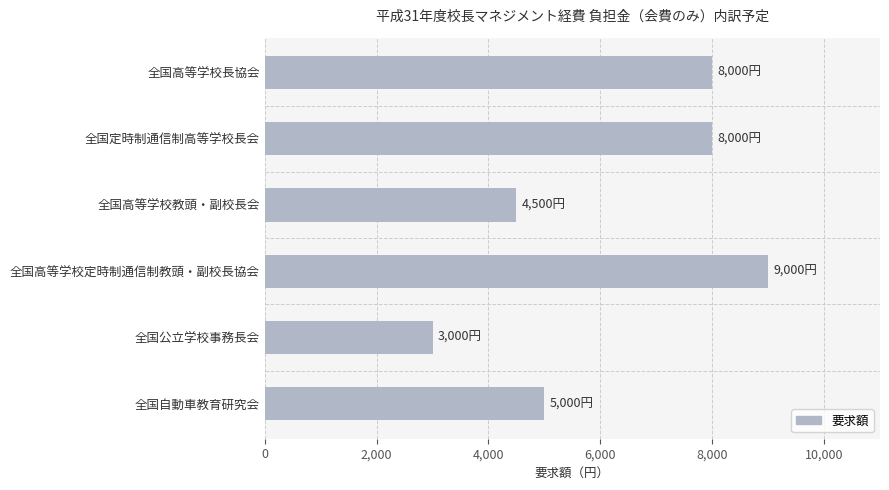

Reading bottom to top, what are all the values shown in this chart?

5000	3000	9000	4500	8000	8000